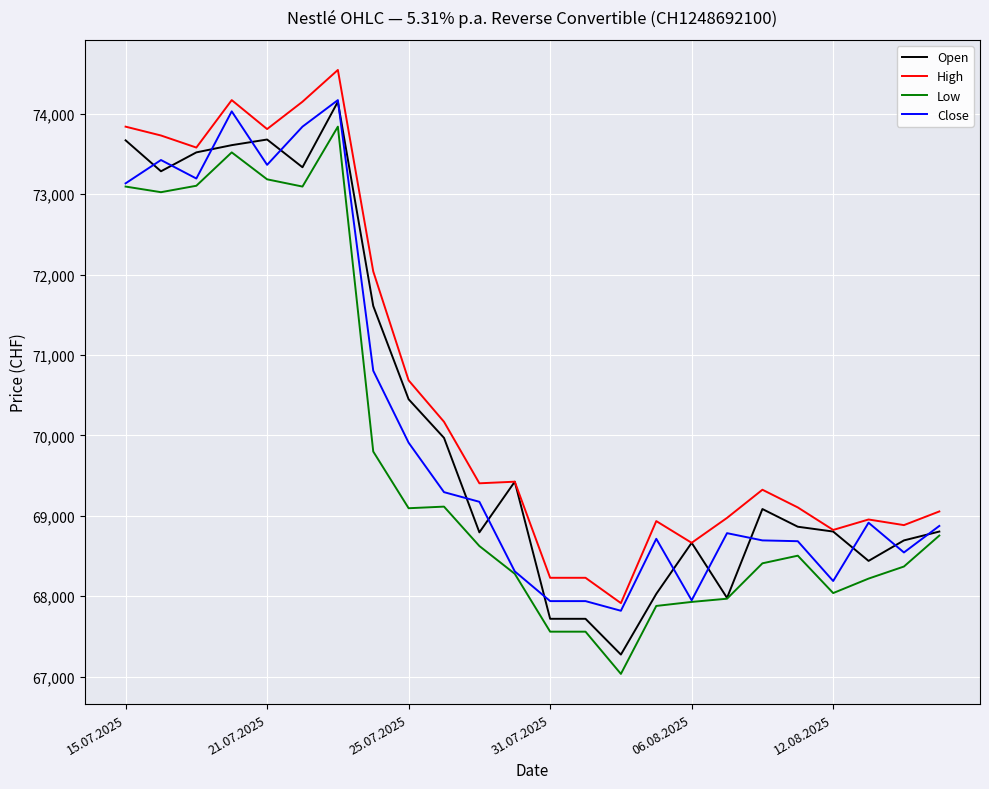

What is the highest value of the Low series?

73840